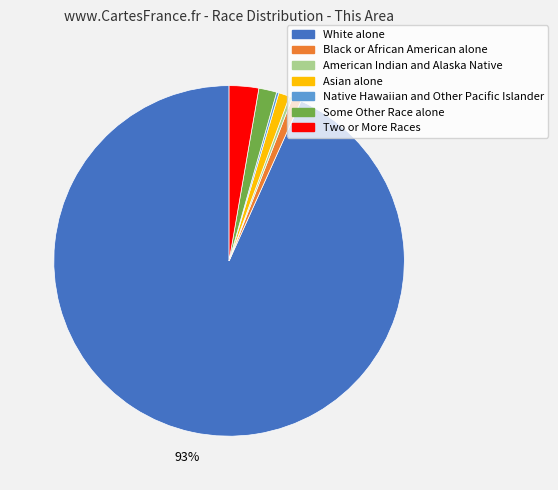

Is the sum of Asian alone and White alone greater than half?

Yes